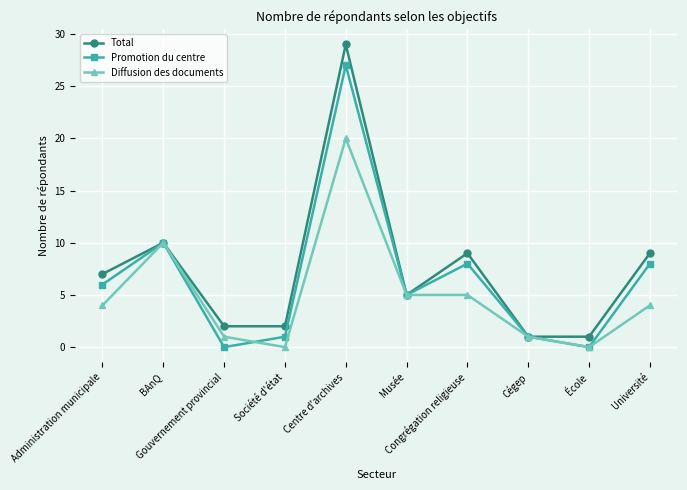

What is the average value of the Total series?

8